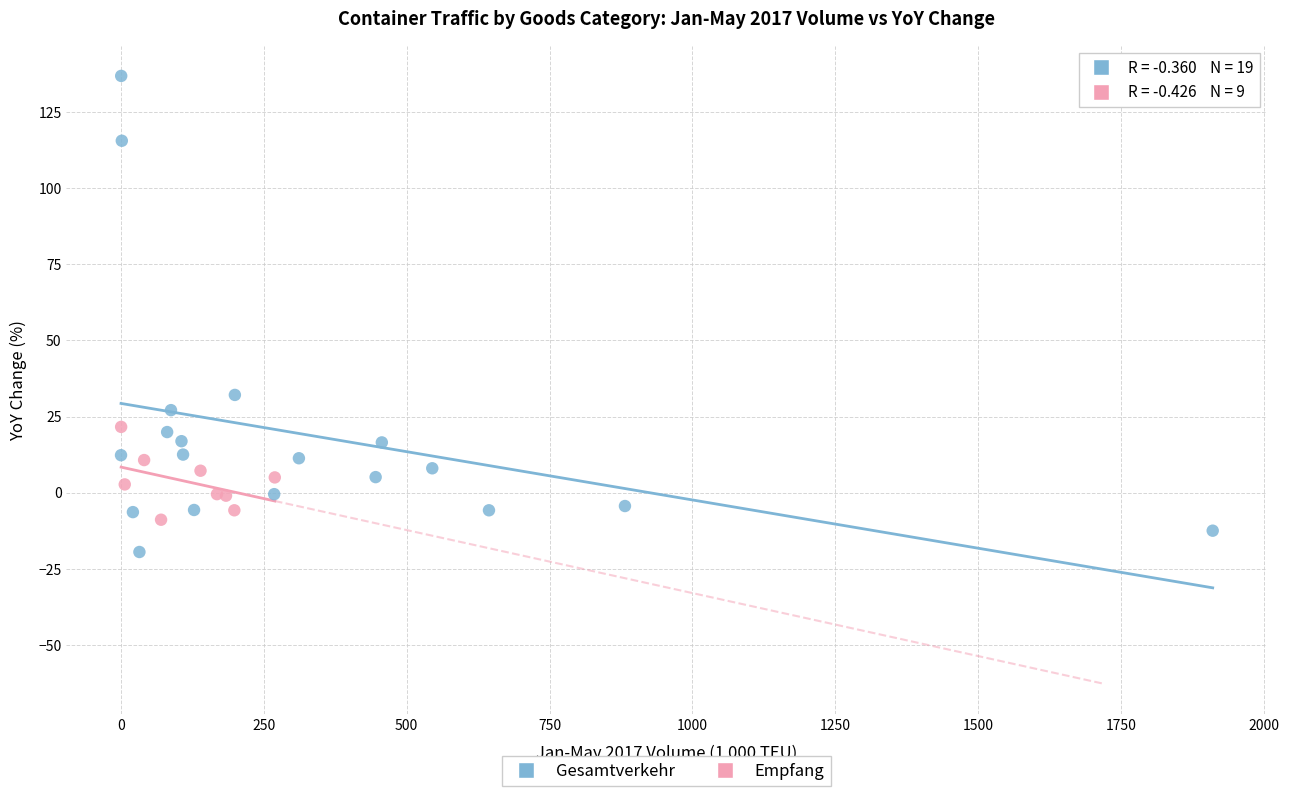

Which series contains the highest Y value?

Gesamtverkehr